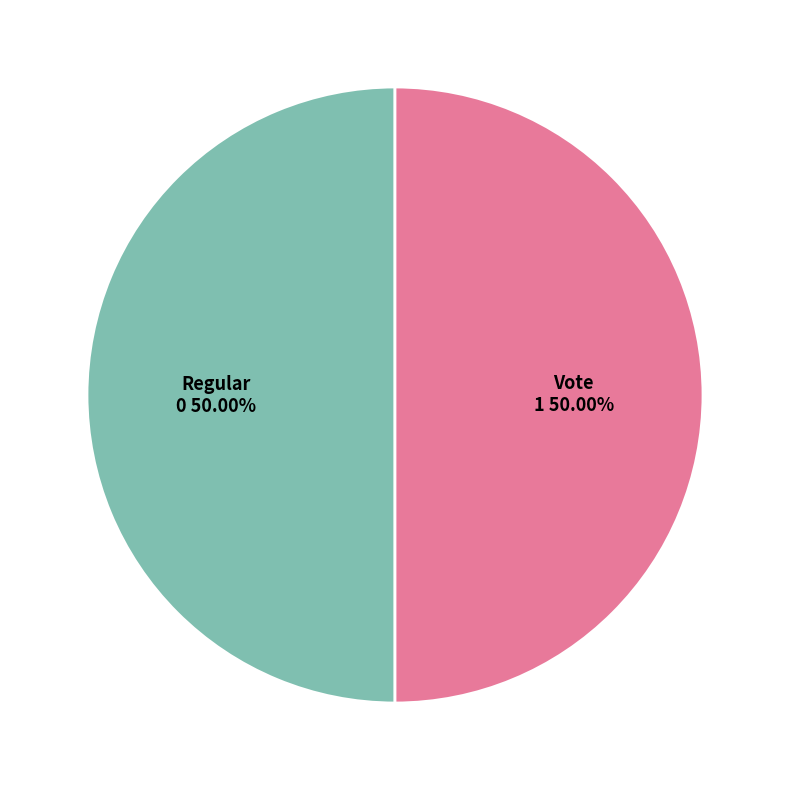

To the nearest percent, what is the average slice percentage?

50%